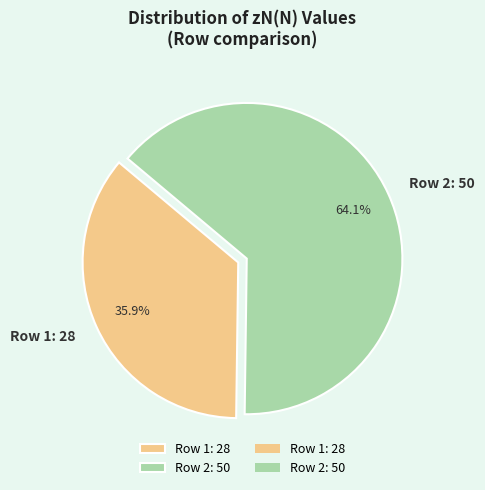

Between Row 1: 28 and Row 2: 50, which is larger?

Row 2: 50